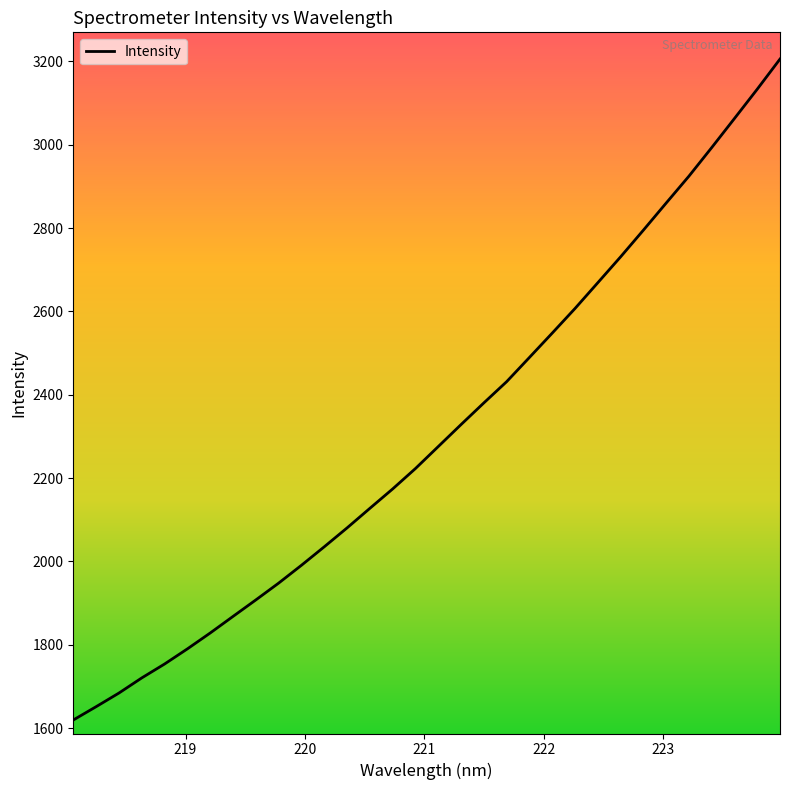

What is the smallest value displayed?

1619.2